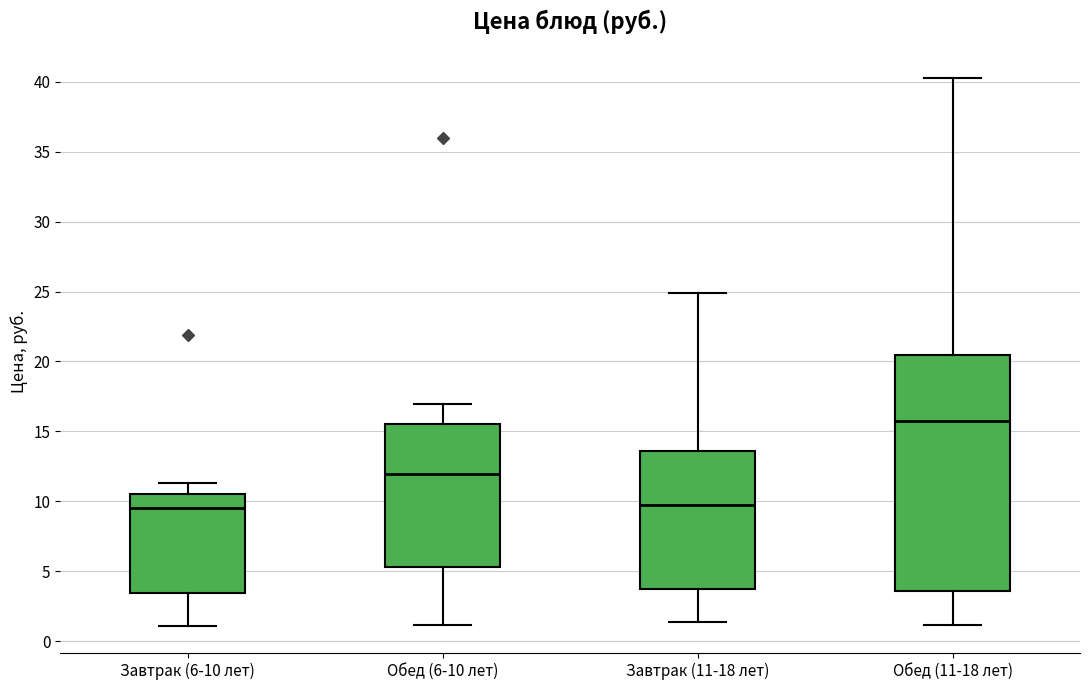

Which box has the highest median line?

Обед (11-18 лет)